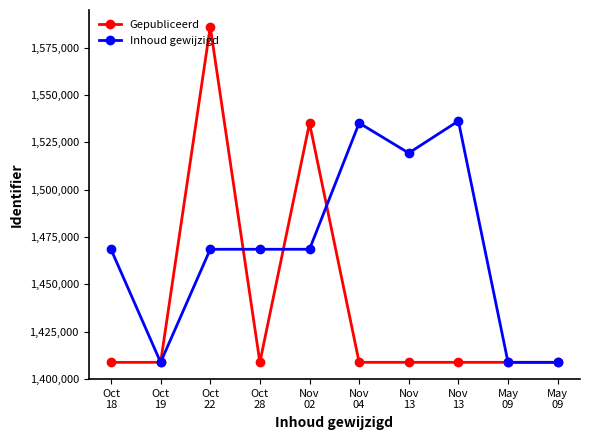

How many interior local peaks does the Inhoud gewijzigd series have?

3